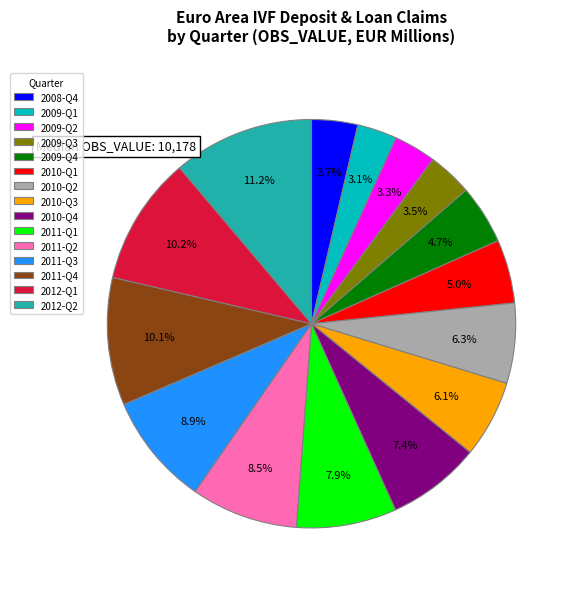

To the nearest percent, what is the average slice percentage?

7%